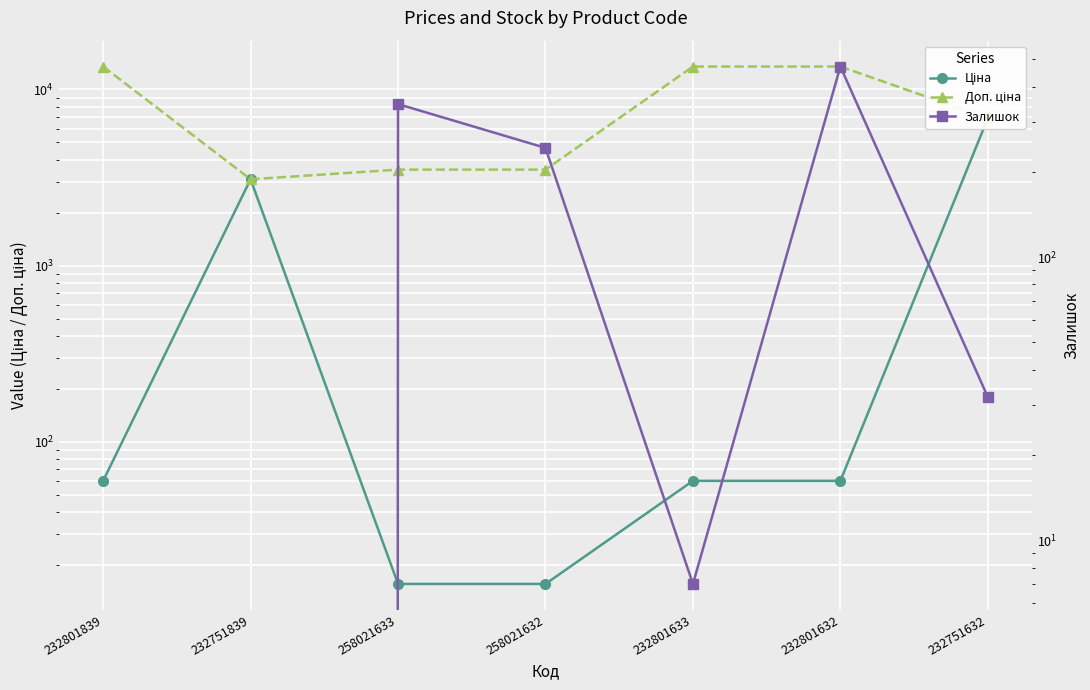

List the labels in order of Залишок value, smallest first.

232801839, 232751839, 232801633, 232751632, 258021632, 258021633, 232801632